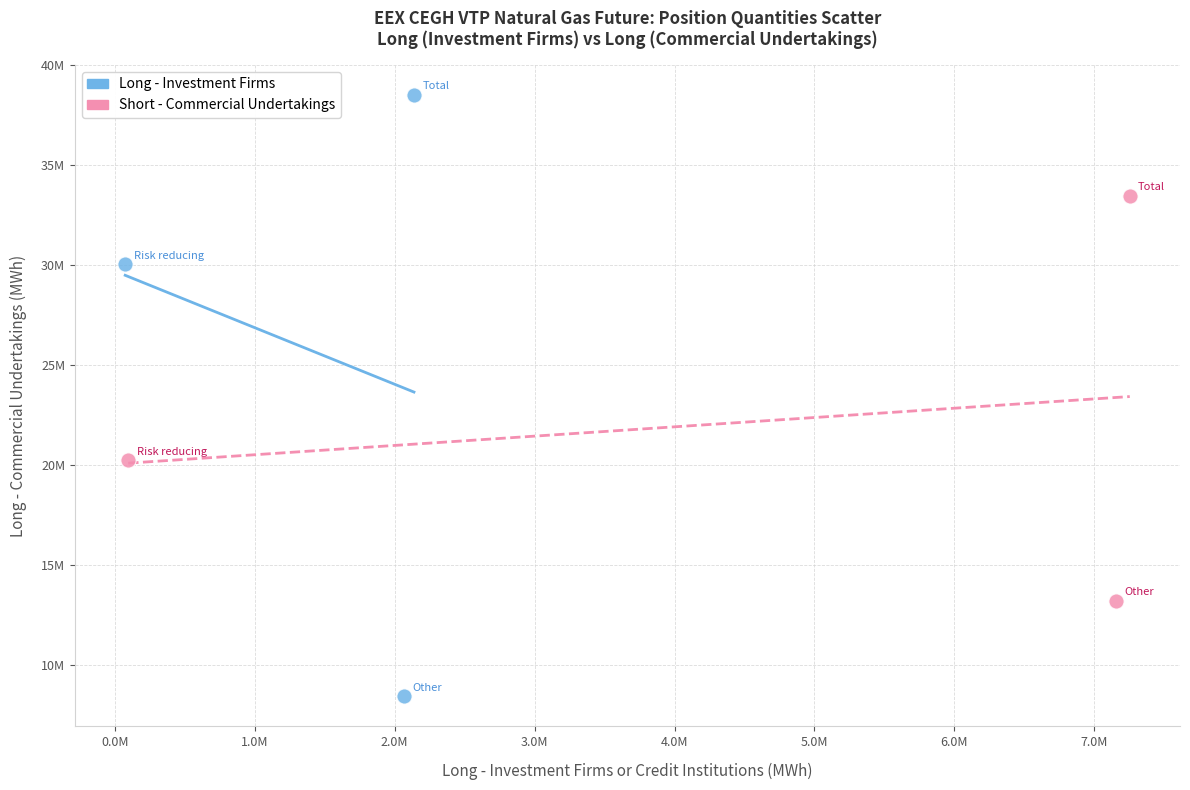

Which series reaches the minimum Y coordinate?

Long - Investment Firms